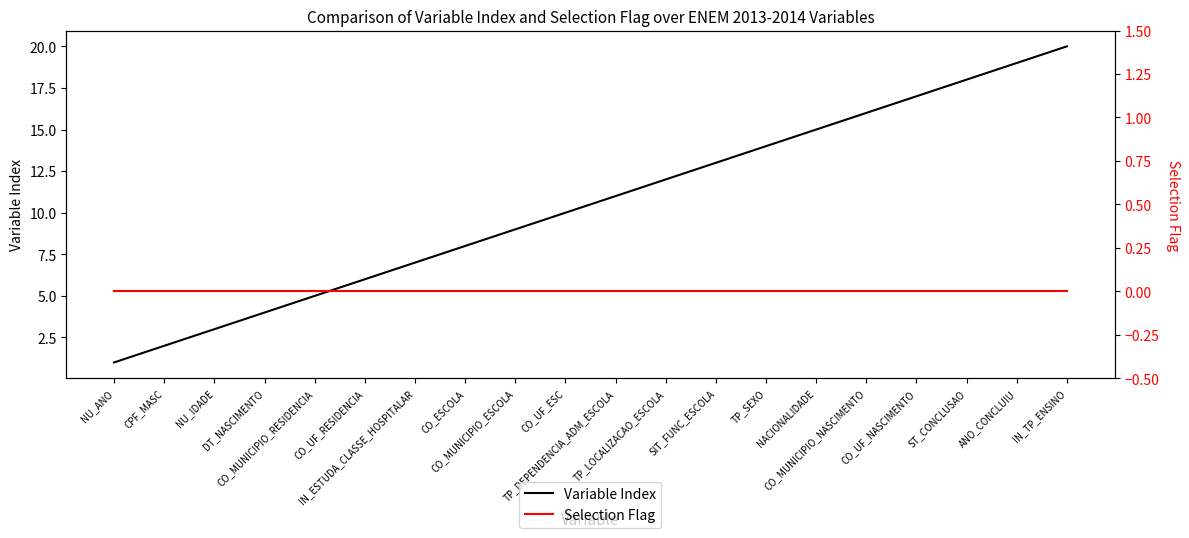

At how many categories does at least one series exceed 12?

8